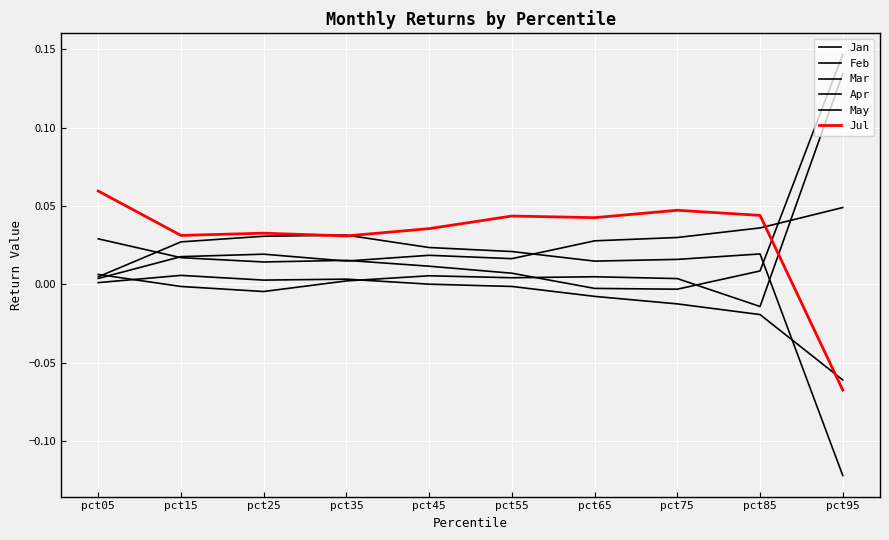

Rank the series by their maximum value, from lowest to highest.

Jan, May, Mar, Jul, Apr, Feb